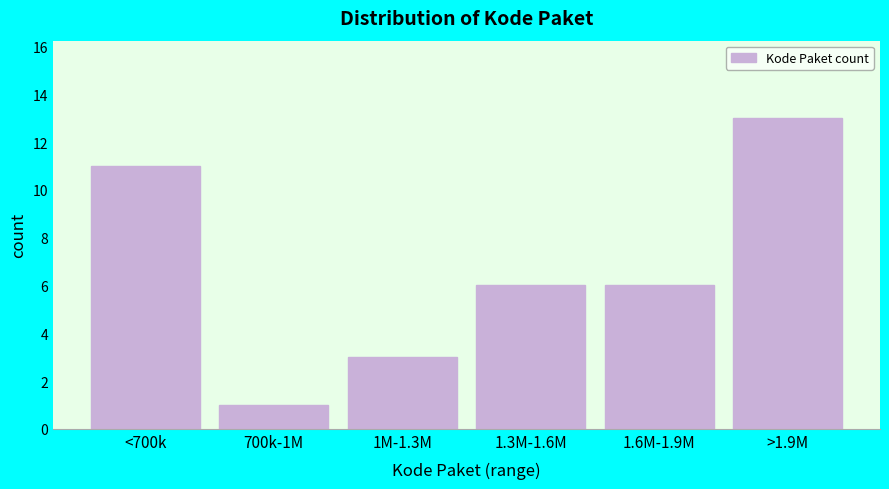

Reading left to right, extract all data points from this chart.

11	1	3	6	6	13